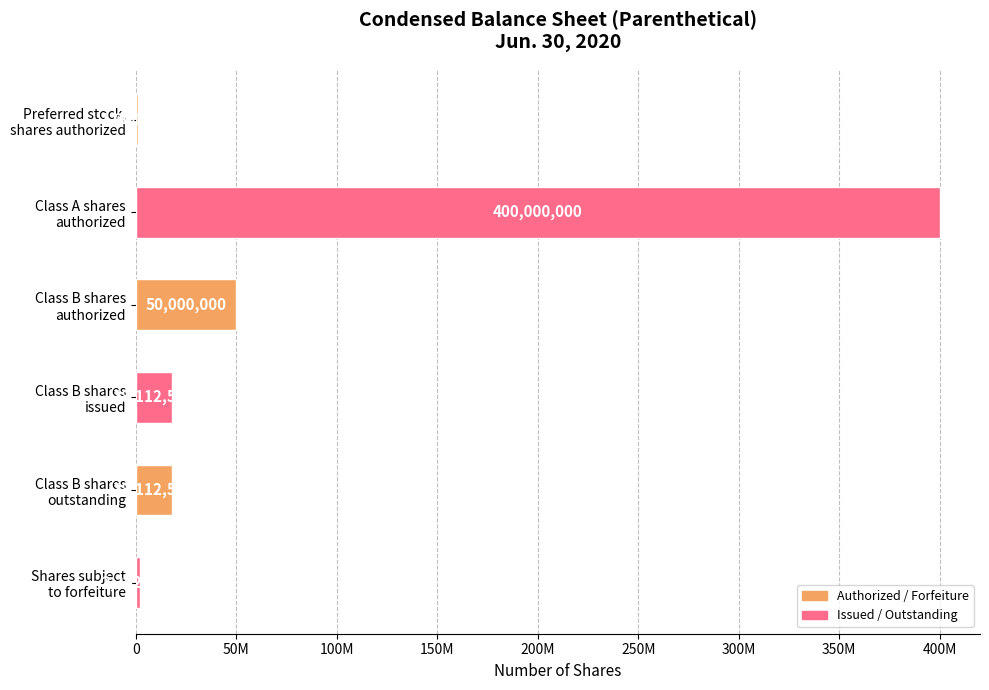

What is the minimum value shown in the chart?

1000000